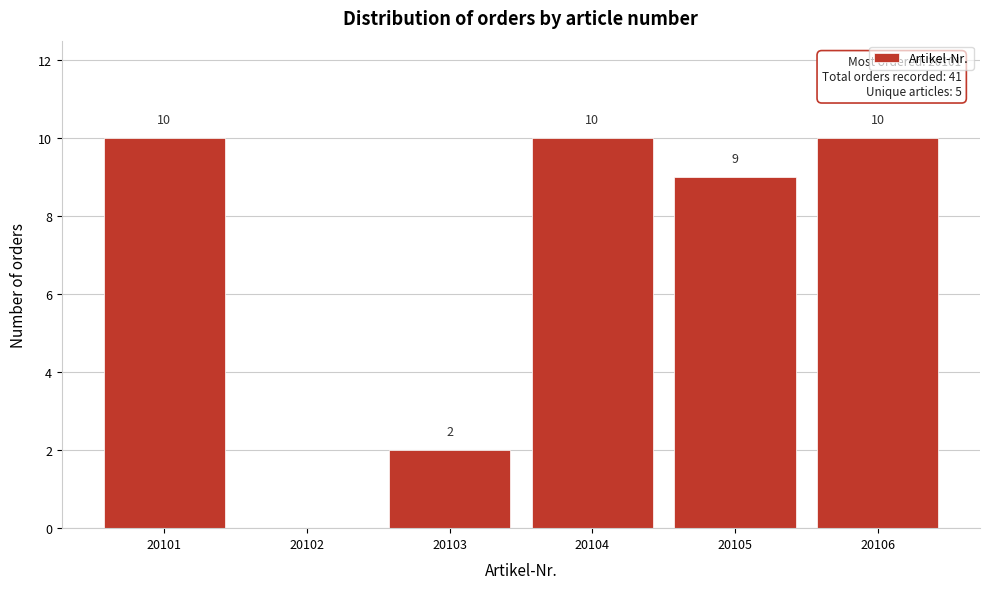

Reading right to left, what are all the values shown in this chart?

20106=10	20105=9	20104=10	20103=2	20102=0	20101=10